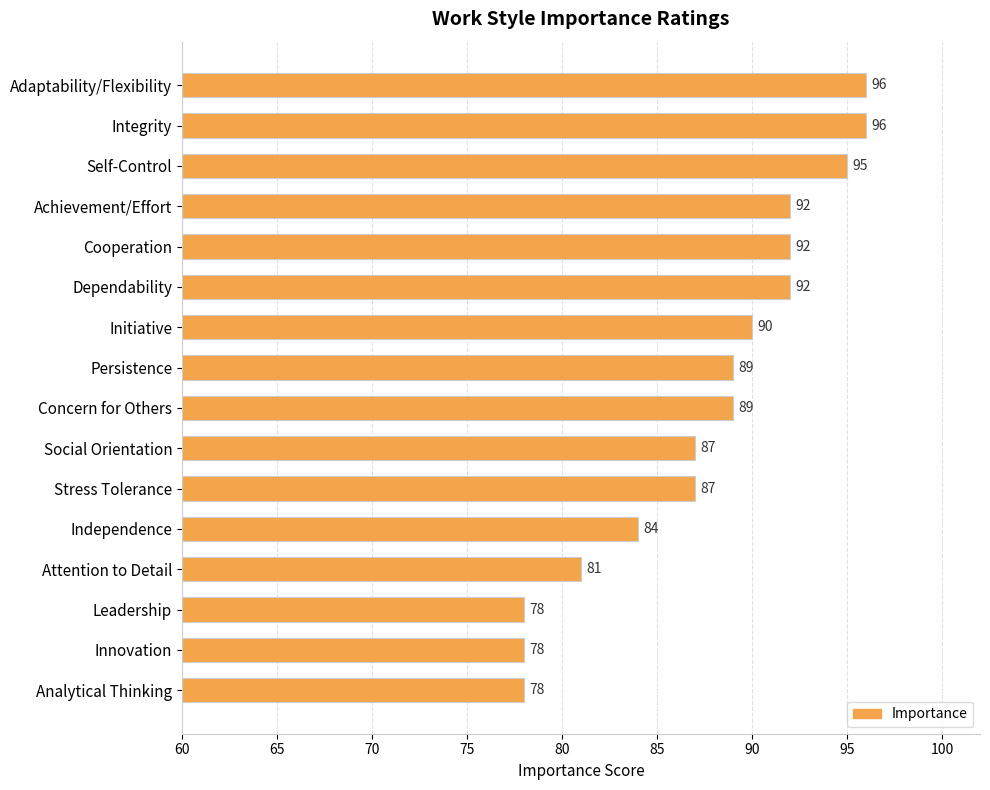

What is the maximum value shown in the chart?

96